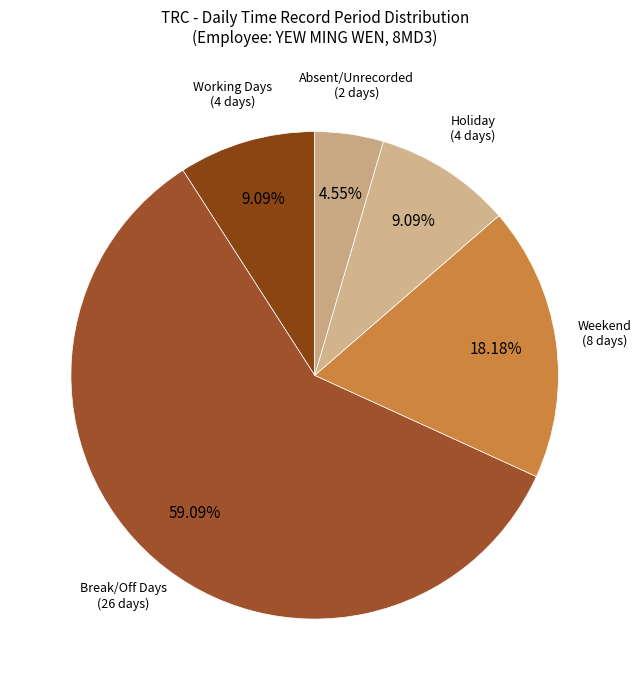

Which slice is the smallest?

Absent/Unrecorded